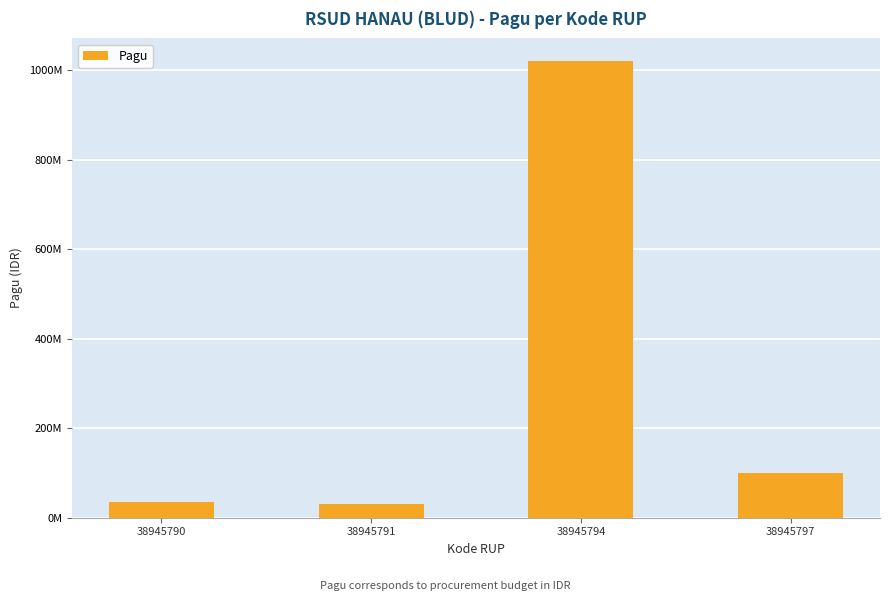

Rank the categories by value from lowest to highest.

38945791, 38945790, 38945797, 38945794